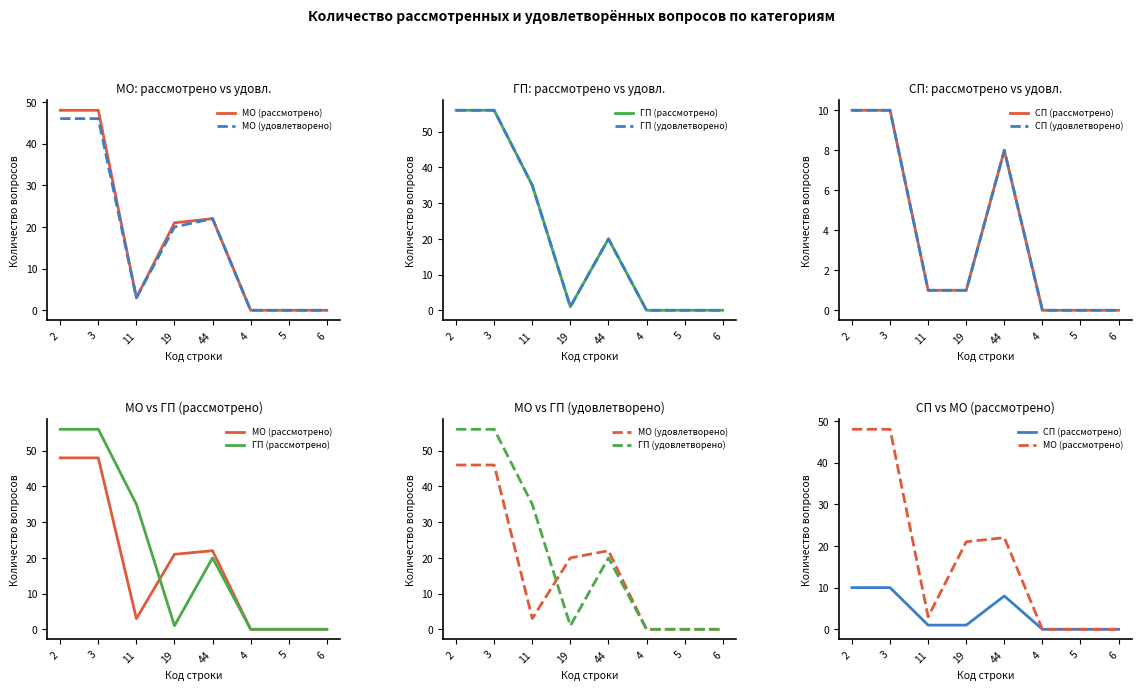

The value of СП (удовлетворено) at 4 is -7. True or false?

False